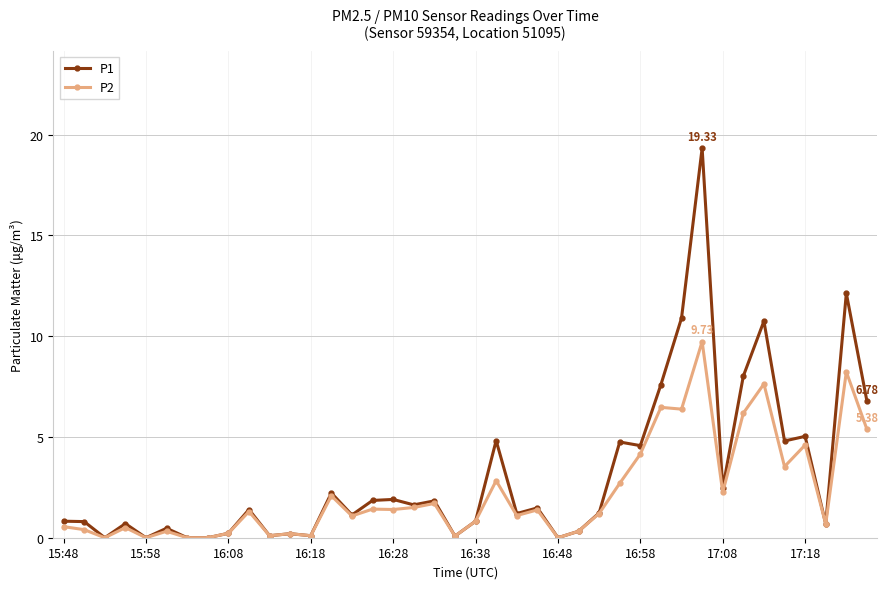

Which series has the largest range (max minus min)?

P1